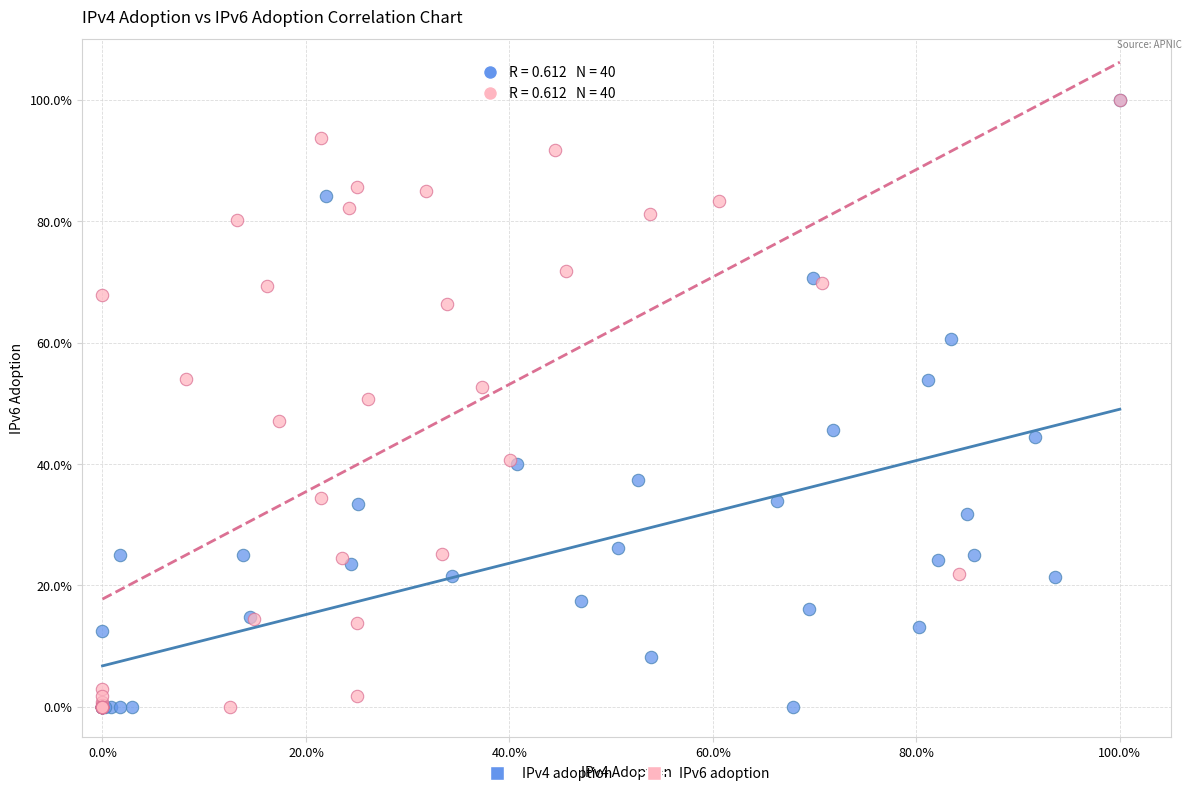

What are all the series names shown in the legend?

IPv4 adoption, IPv6 adoption